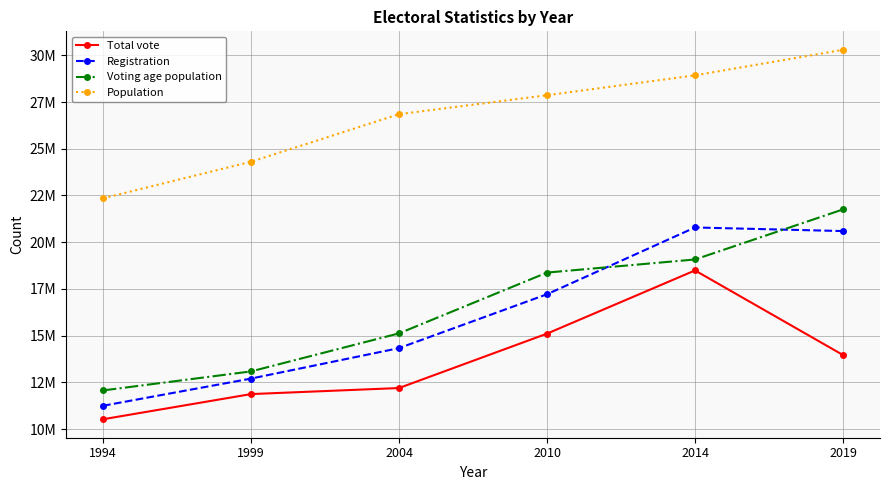

Is the value of Voting age population at 2010 greater than the value of Total vote at 2019?

Yes